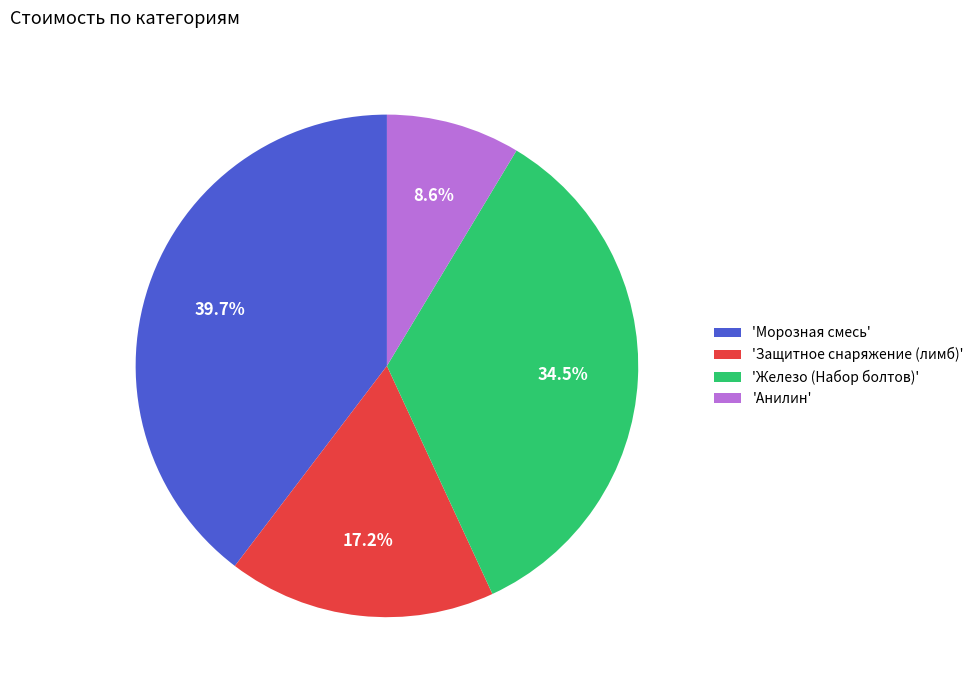

Approximately how many times larger is the value at 'Анилин' compared to 'Защитное снаряжение (лимб)'?

0.5